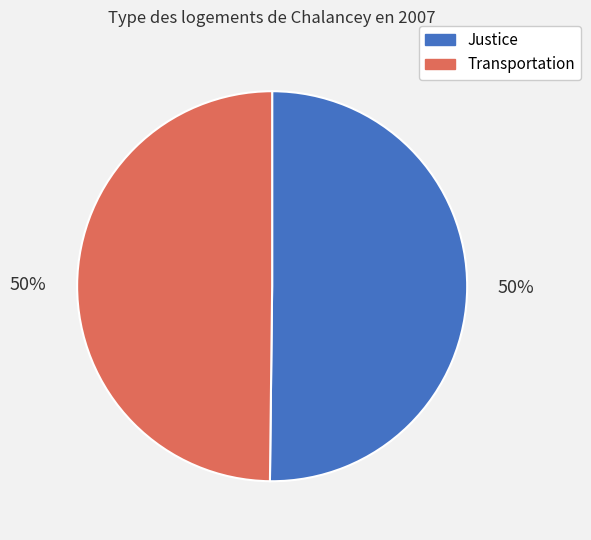

Count the number of slices in the pie.

2